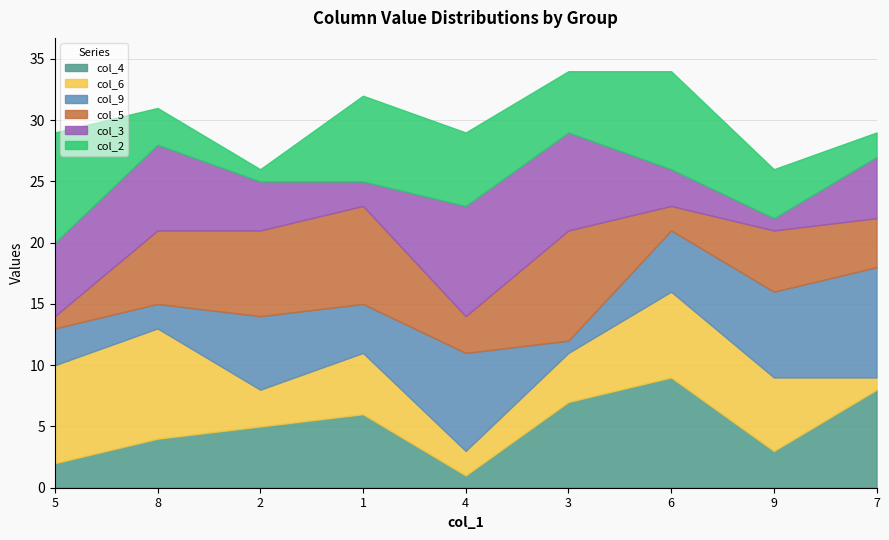

After their last crossing, which series has the higher values: col_9 or col_5?

col_9